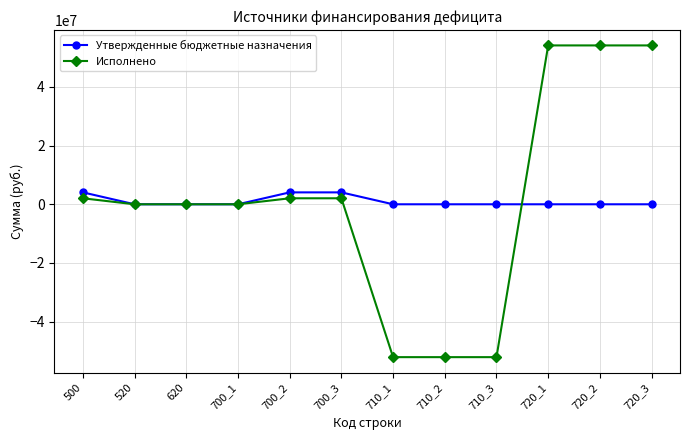

How many categories are shown in the chart?

12